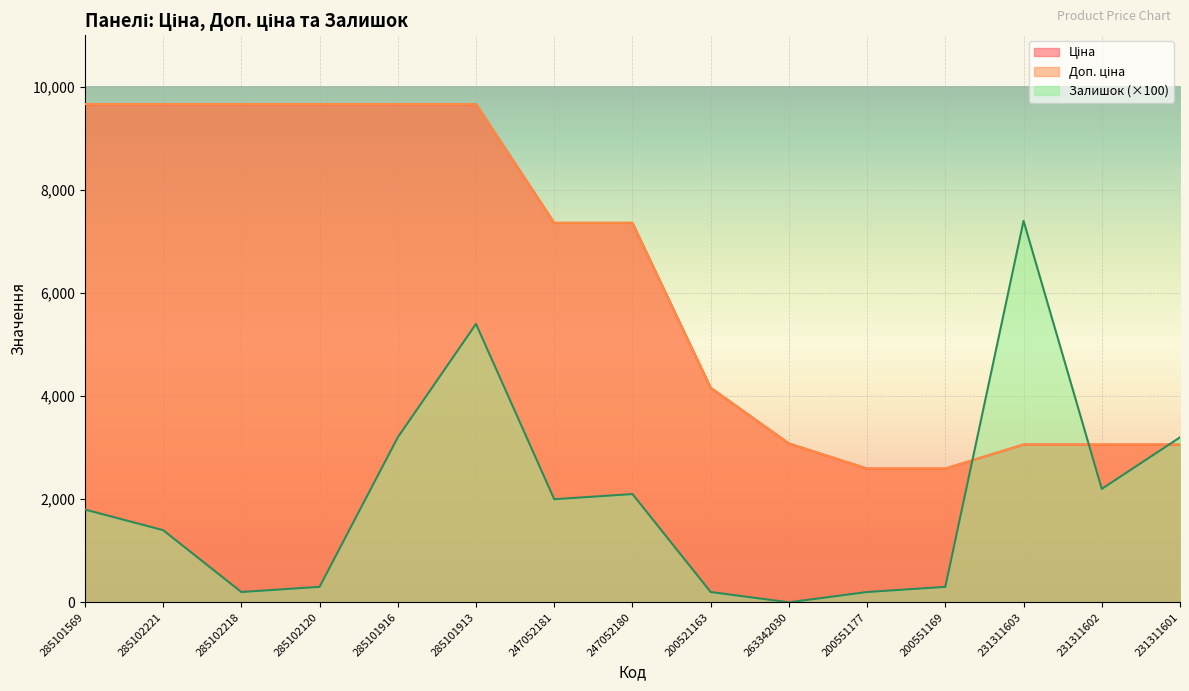

Between 285102218 and 231311602, which is larger?

285102218